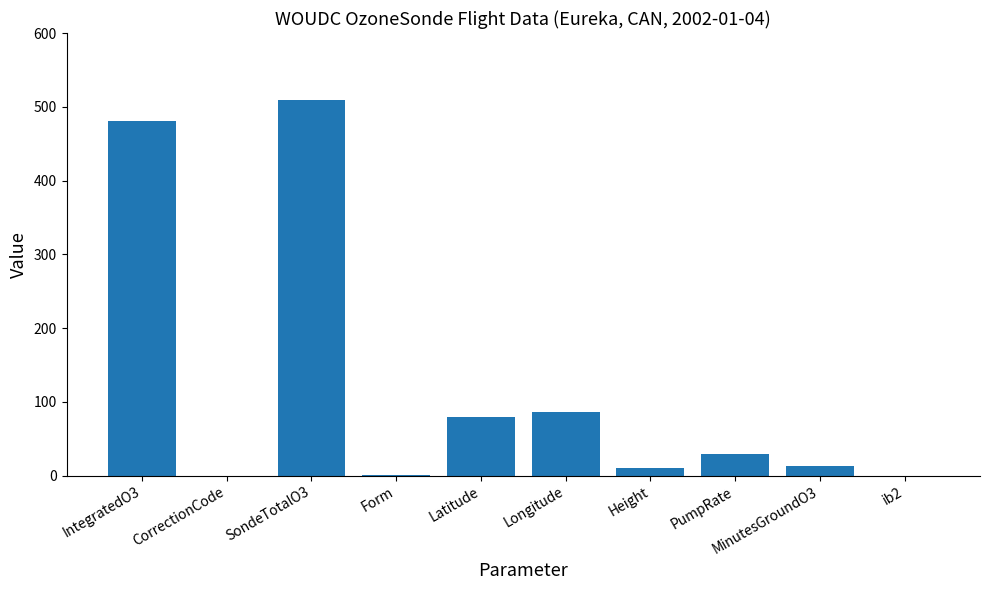

Which label corresponds to the largest value in the chart?

SondeTotalO3